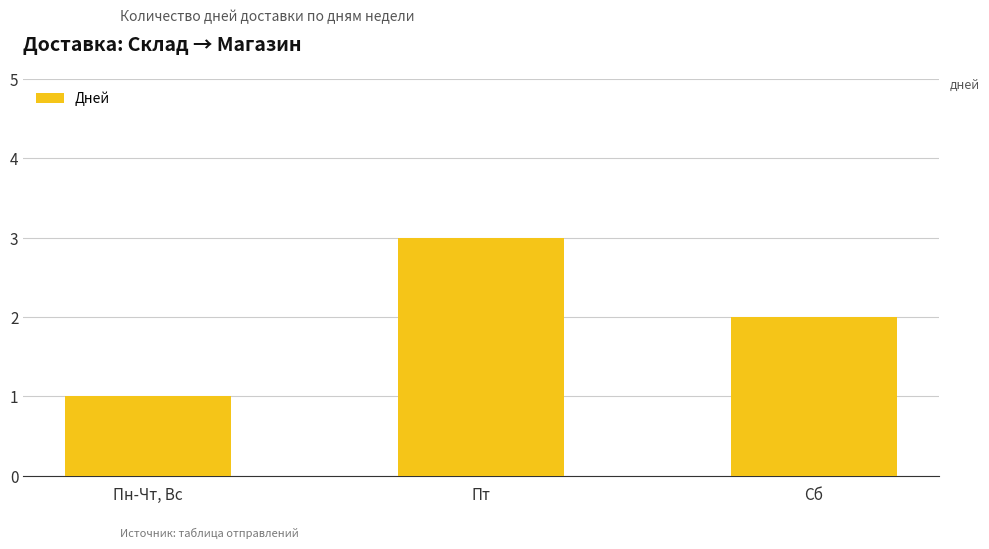

Is it true that the value at Сб is 2?

True